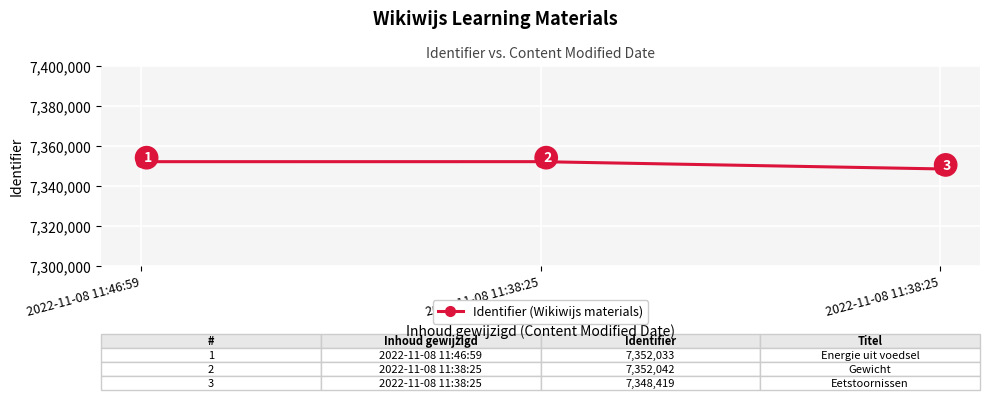

Is this an area chart (filled region under the line)?

No